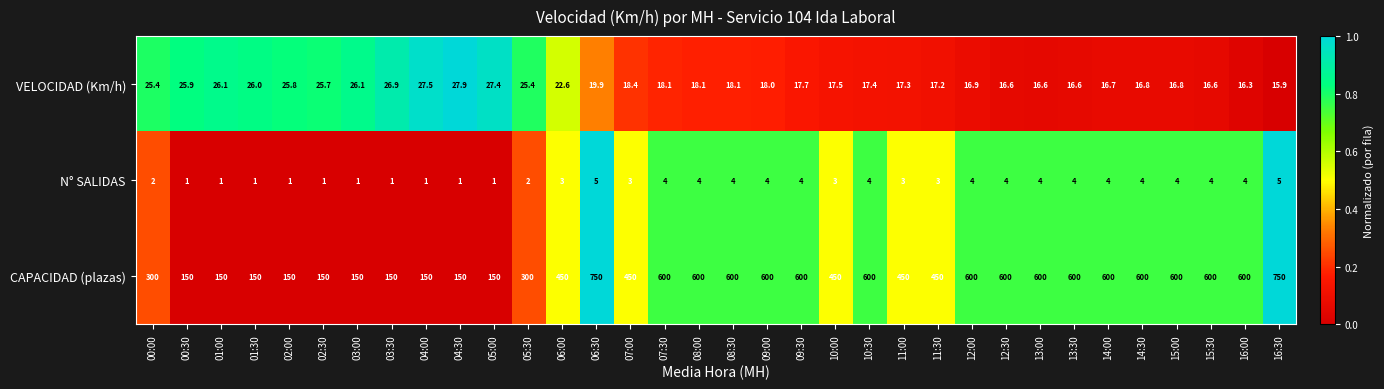

Which series changed the most between 07:00 and 15:30?

CAPACIDAD (plazas)